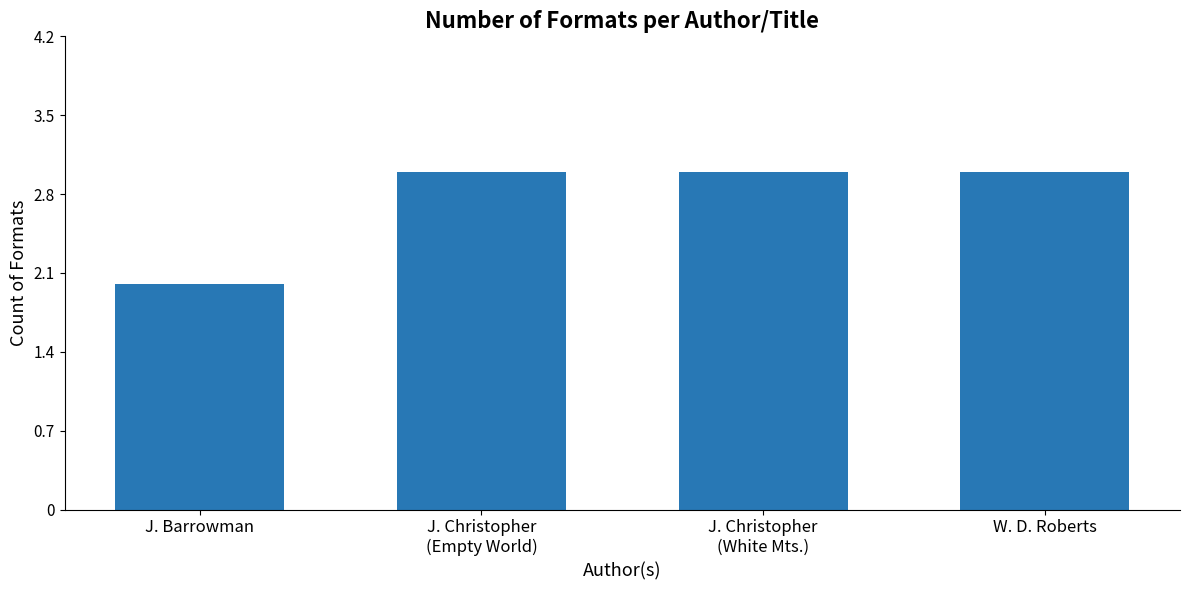

What is the sum of all values?

11